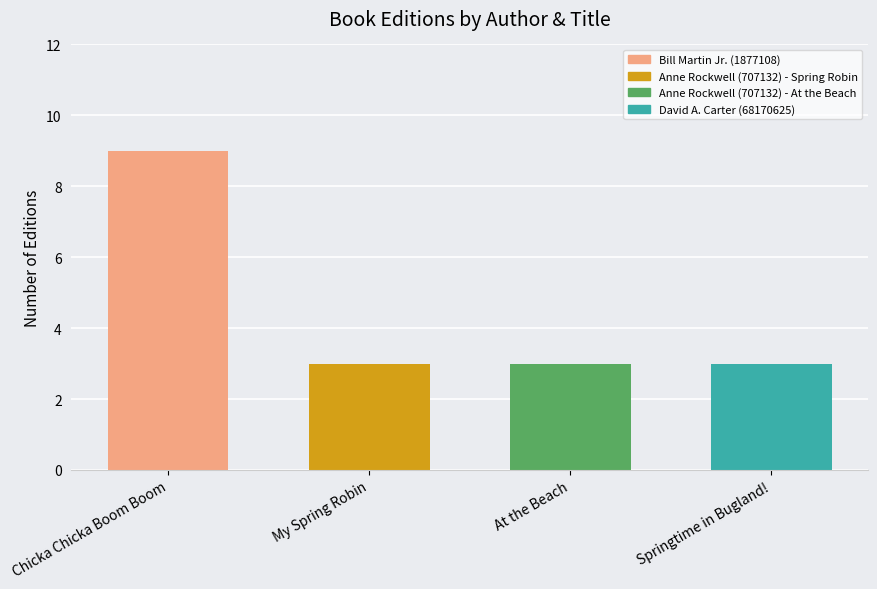

What is the label of the 4th bar from the left?

Springtime in Bugland!